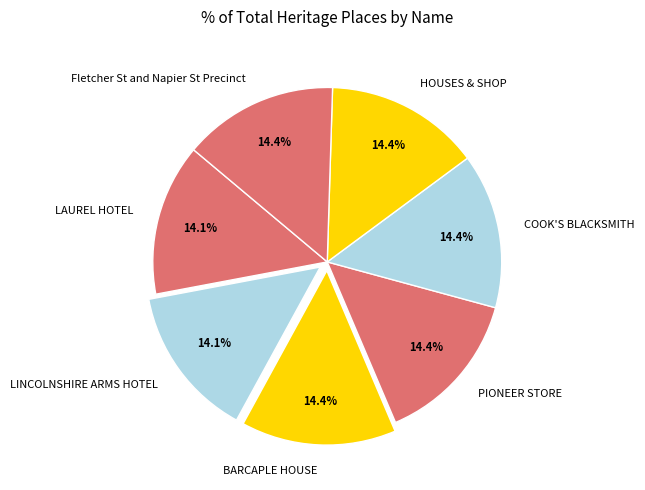

How many slices are in this pie chart?

7